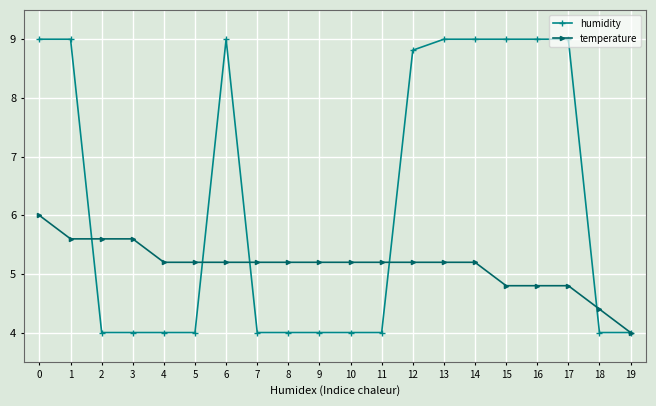

Is it true that humidity equals 1.5 at 8?

False